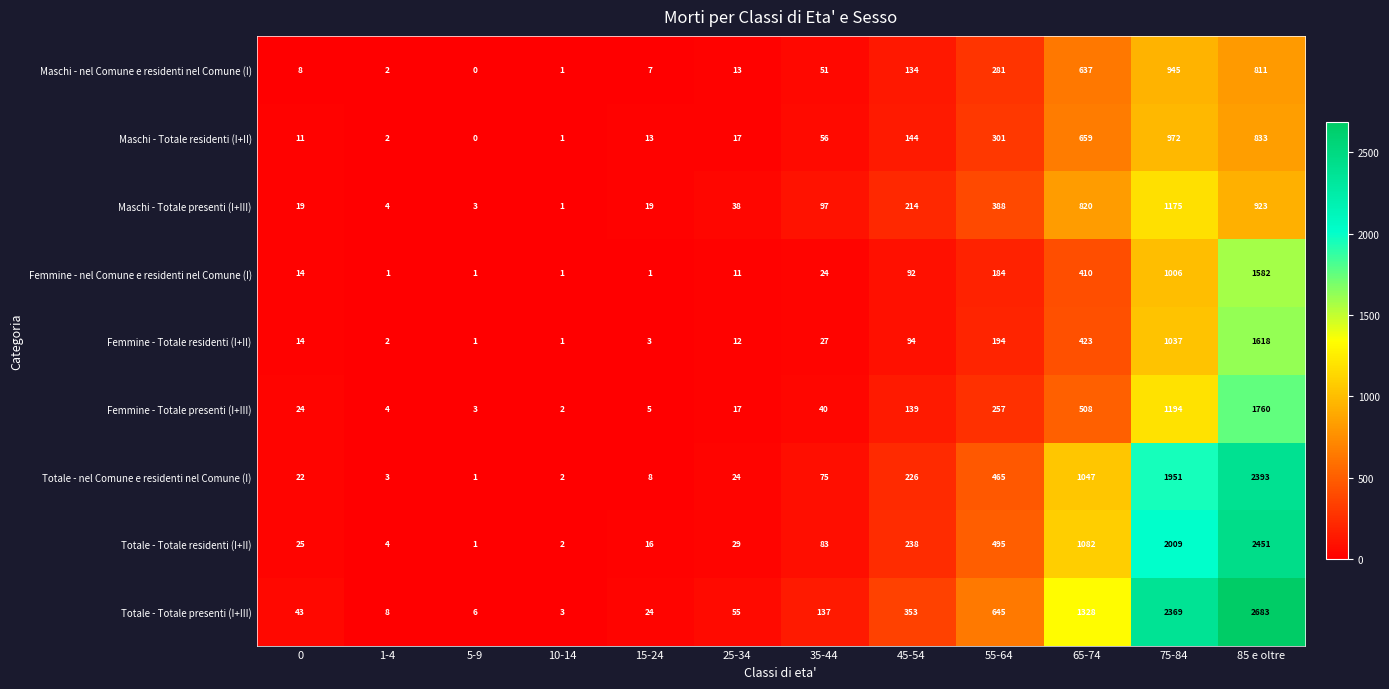

Is it true that Femmine - Totale presenti (I+III) equals 864 at 65-74?

False